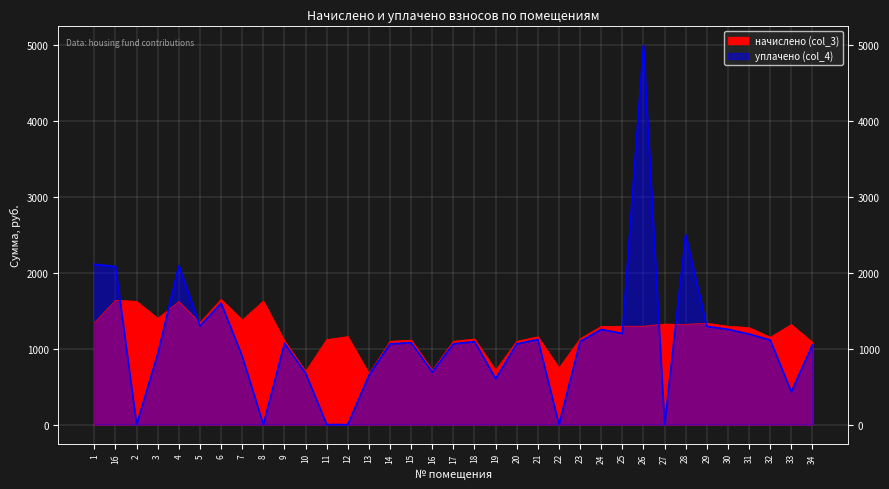

What is the label of the 15th point from the right?

20